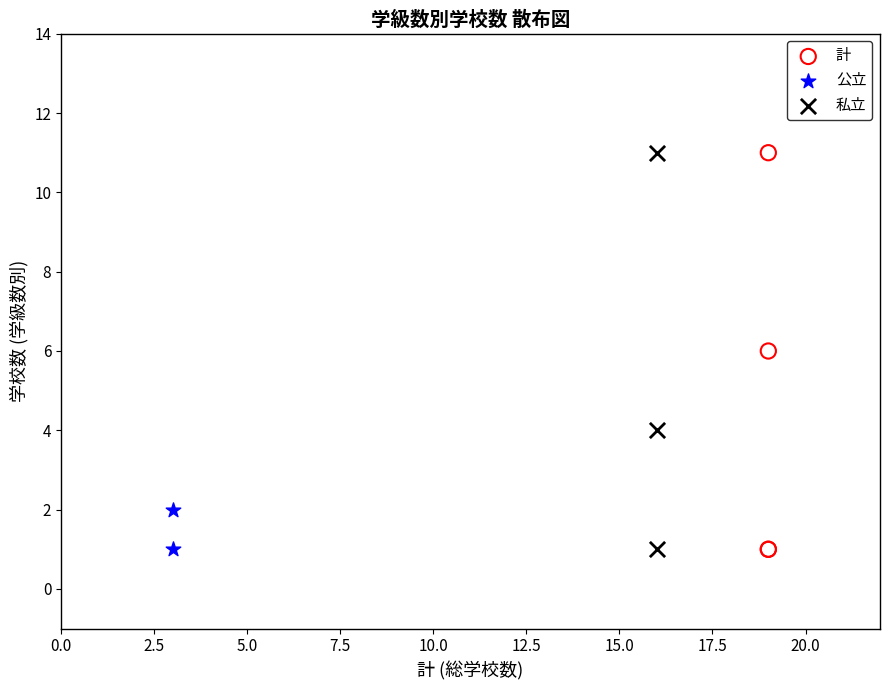

What are all the series names shown in the legend?

計, 公立, 私立